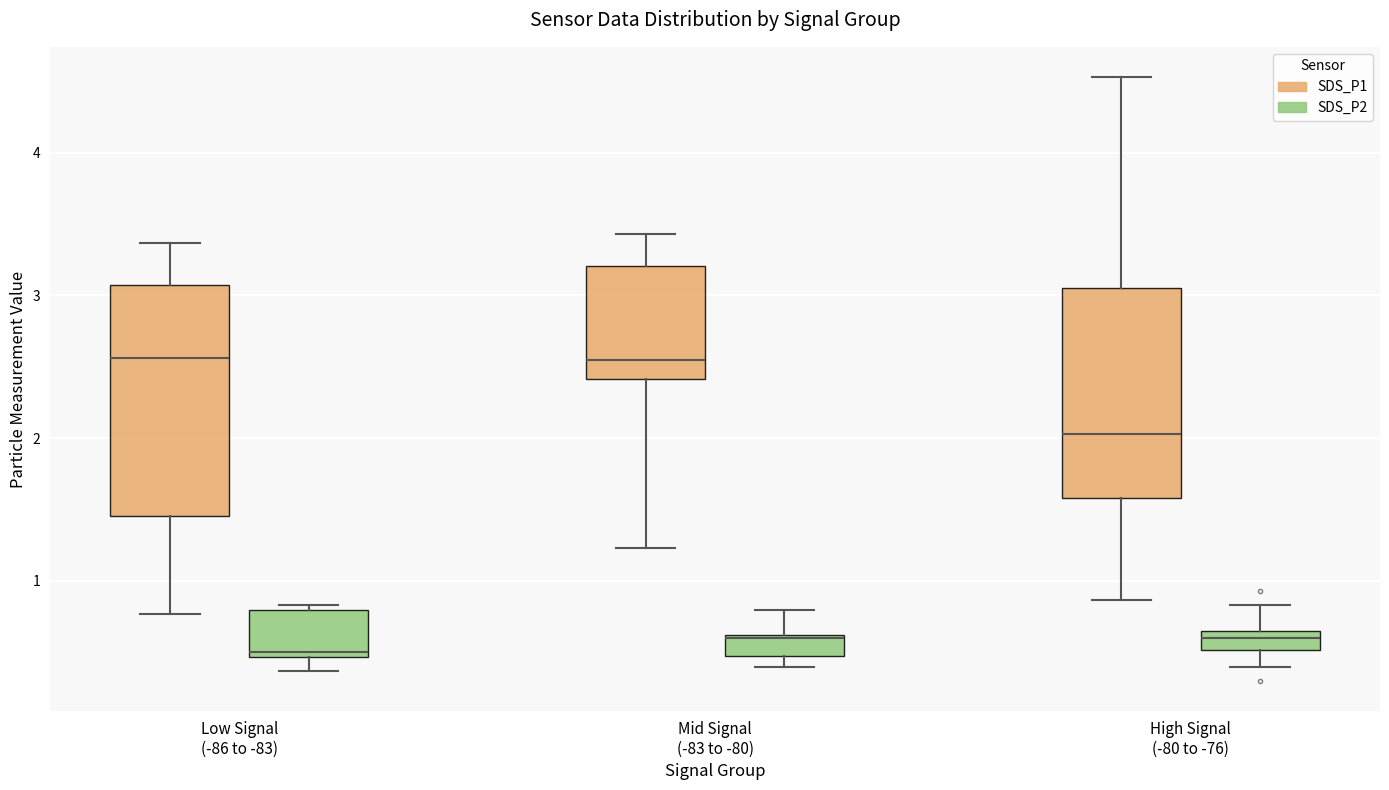

Where does the median line of the box for Mid Signal (-83 to -80) (SDS_P1) sit on the y-axis? The values are not printed on the chart, so give them approximately, as read against the axis.

2.6